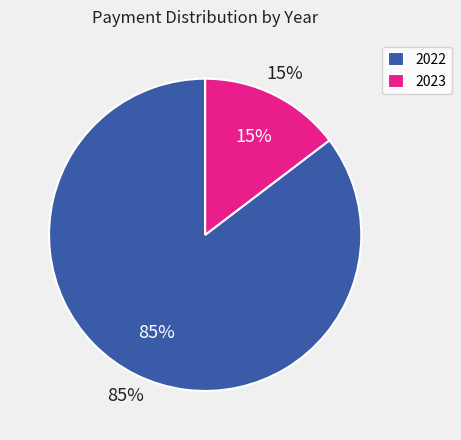

The 2023 slice represents 61% of the pie. True or false?

False